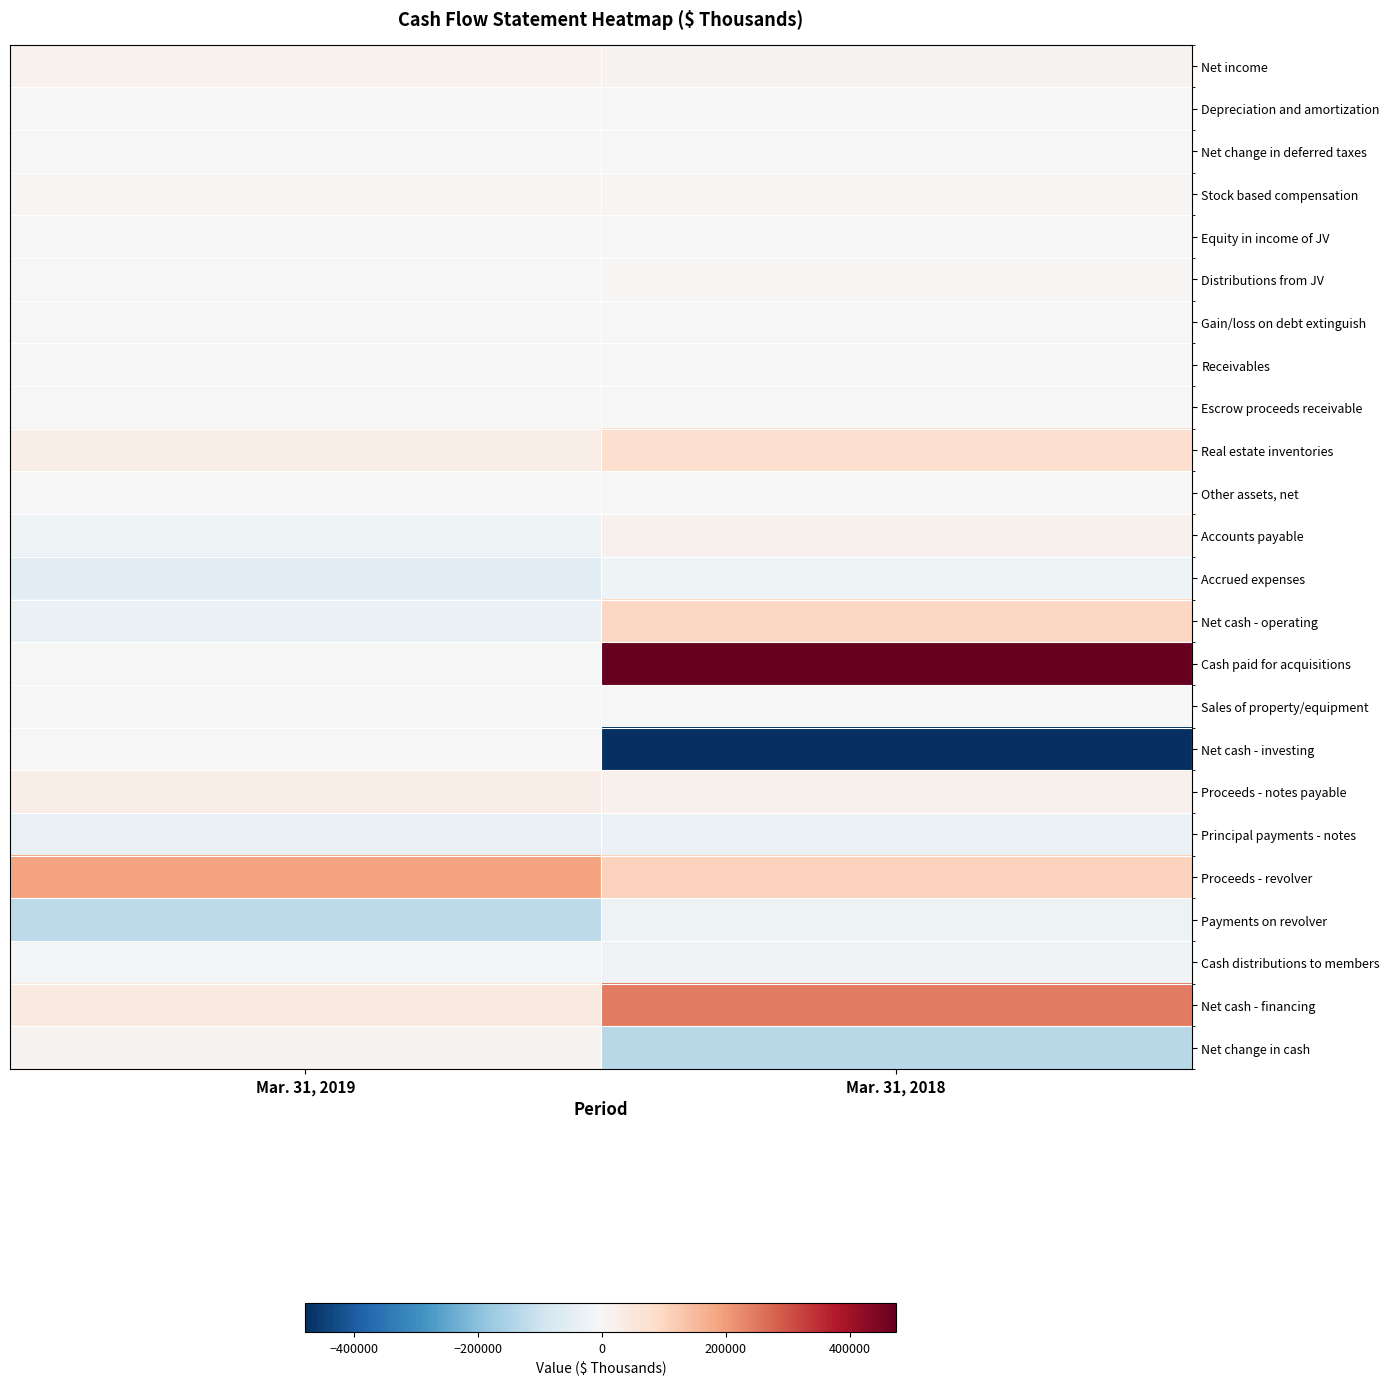

Which label corresponds to the largest value in the chart?

Mar. 31, 2018